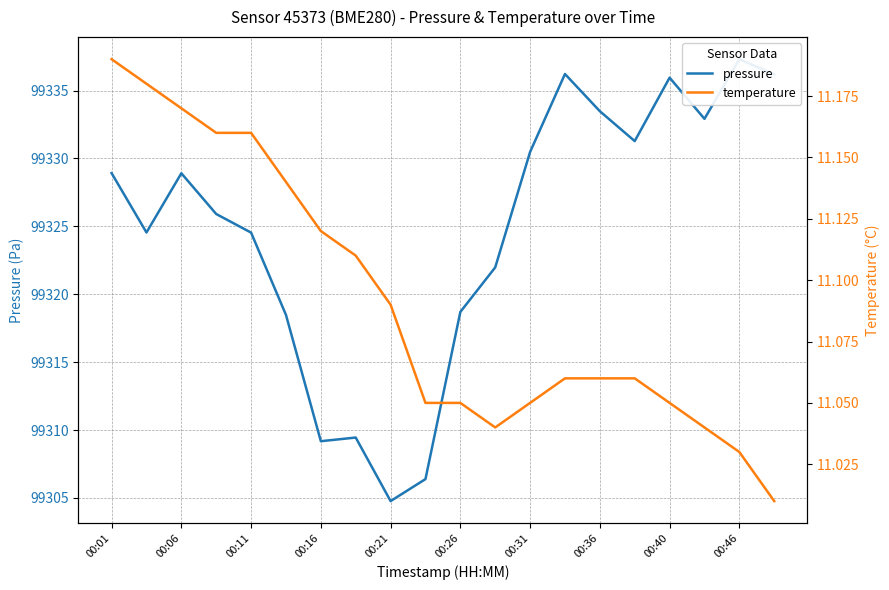

True or false: temperature and pressure intersect in this chart.

False